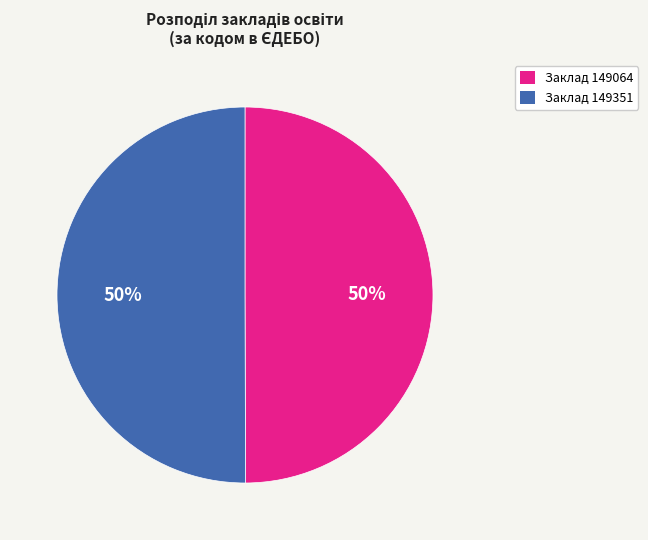

What percentage is the Заклад 149064 slice, to the nearest percent?

50%